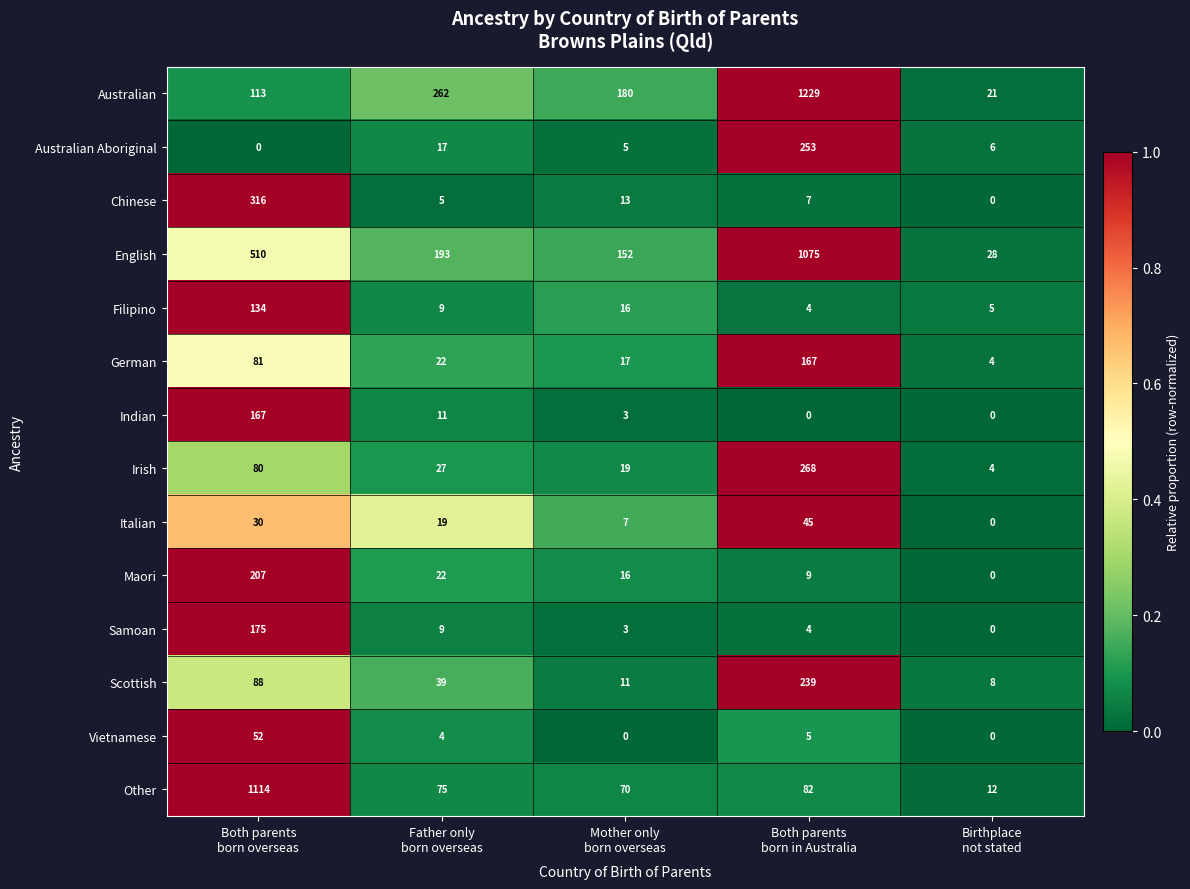

What is the maximum value for Filipino?

134